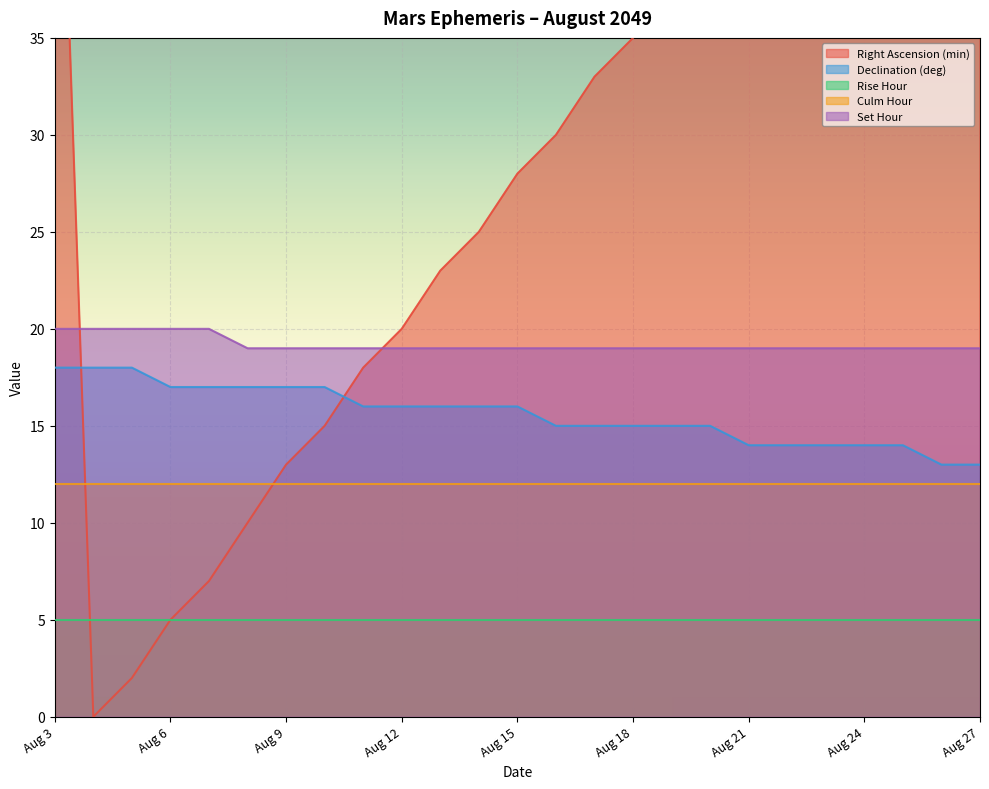

Is it true that Set Hour equals 19 at Aug 20?

True